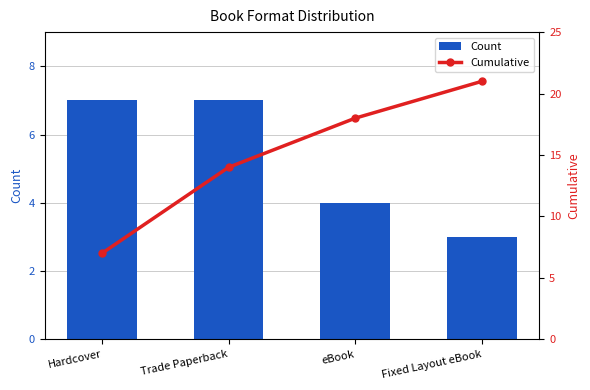

What is the sum of all Cumulative values?

60